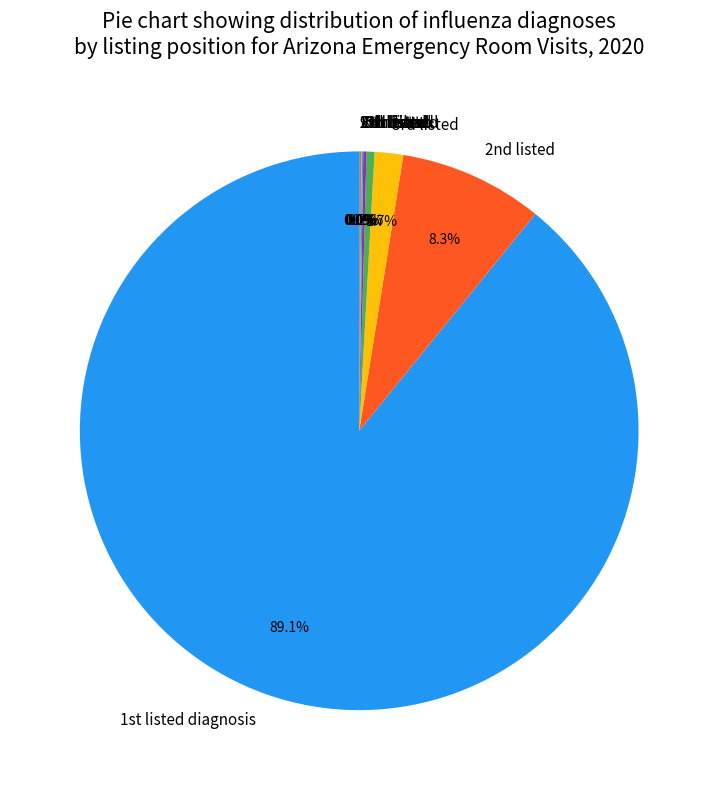

Which slice represents more than half of the pie?

1st listed diagnosis